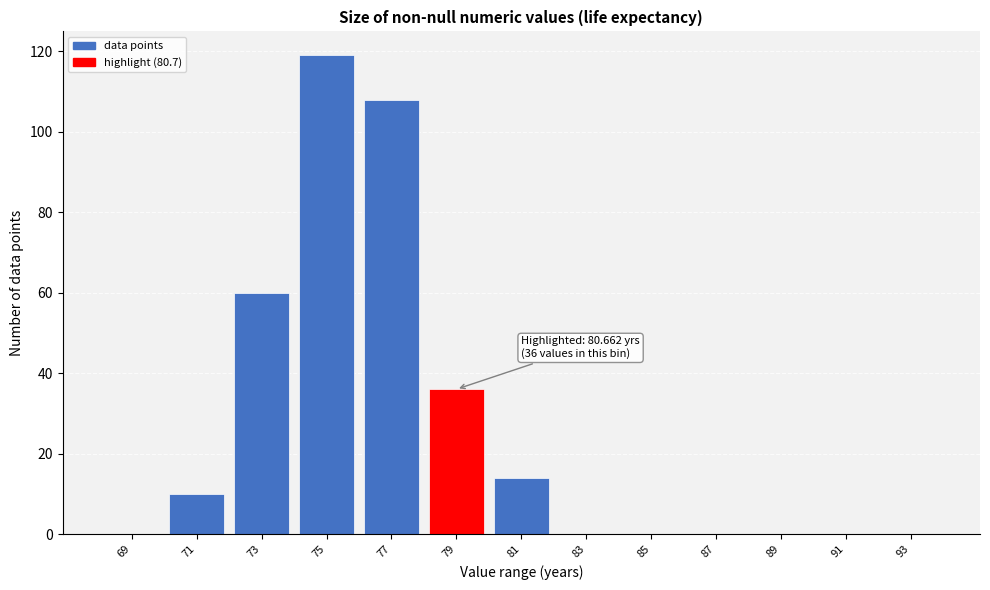

Reading right to left, transcribe all the data shown in this chart.

93=0	91=0	89=0	87=0	85=0	83=0	81=14	79=36	77=108	75=119	73=60	71=10	69=0